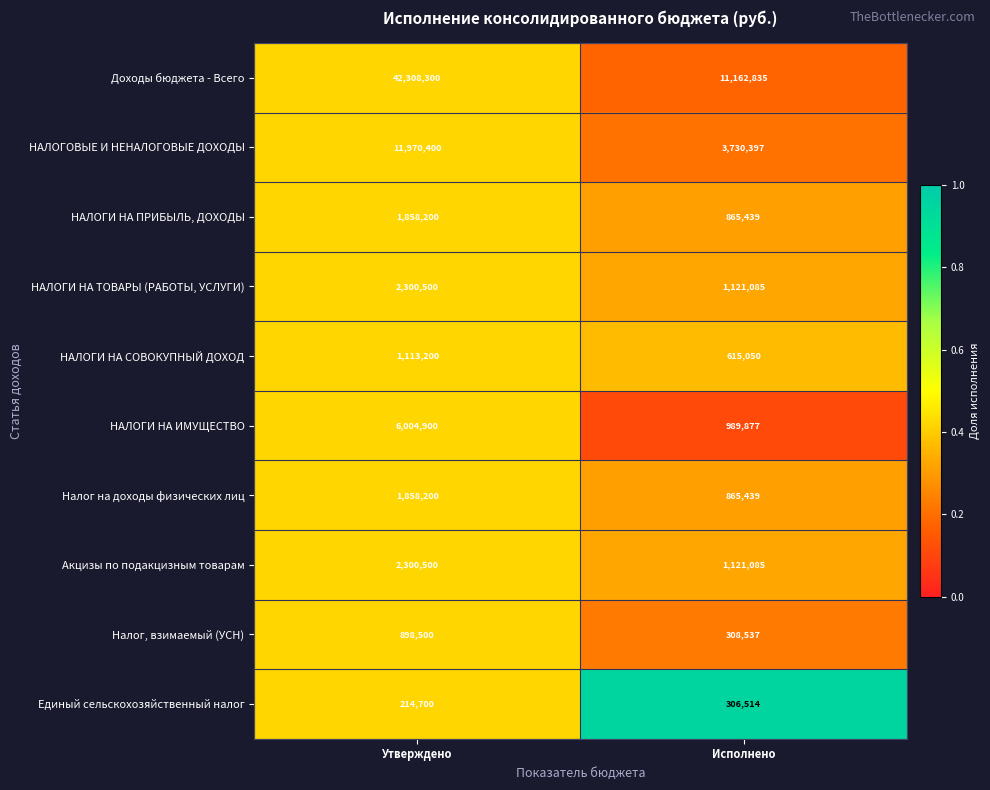

Count the number of data series in this chart.

10